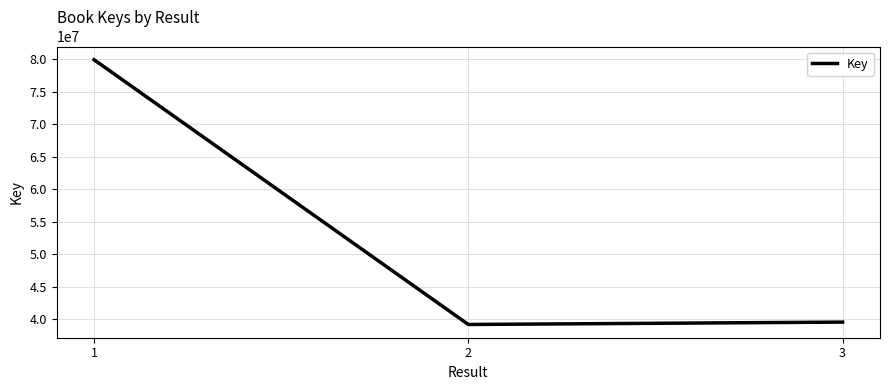

How many distinct data groups are displayed?

1